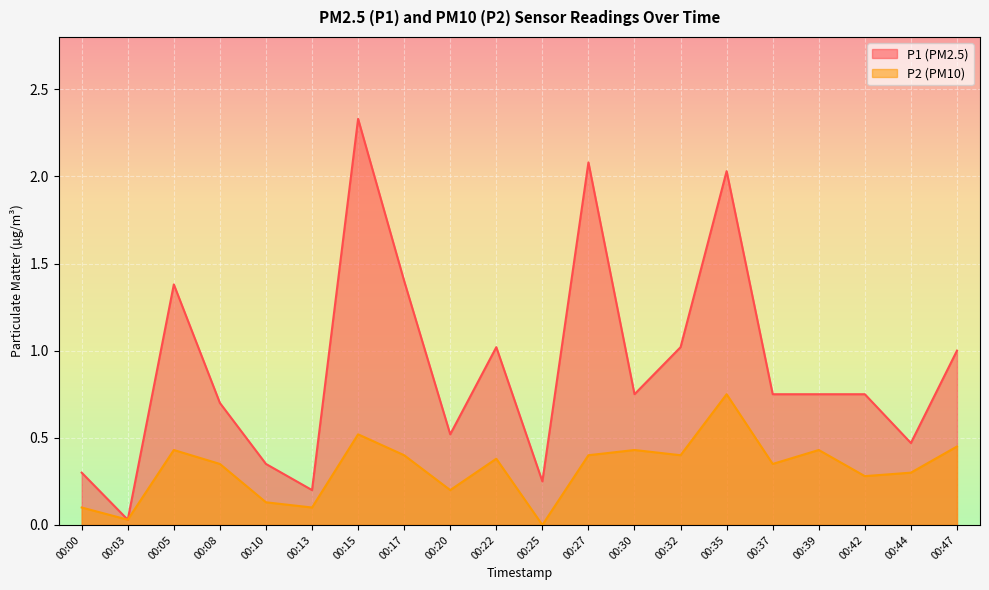

Where is the first local maximum for P2?

00:05